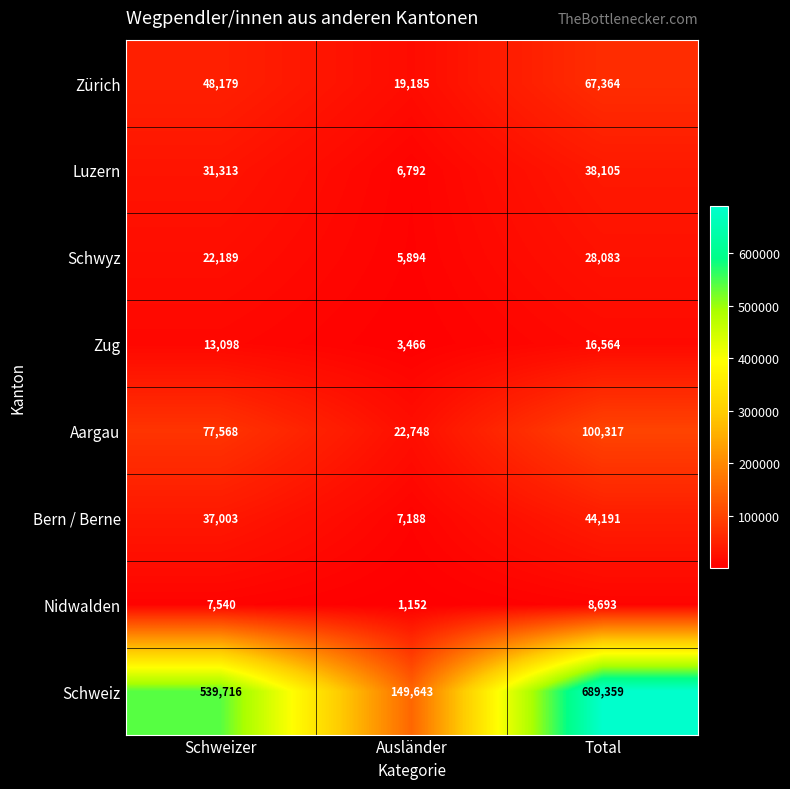

Rank the series at Total from lowest to highest value.

Nidwalden, Zug, Schwyz, Luzern, Bern / Berne, Zürich, Aargau, Schweiz